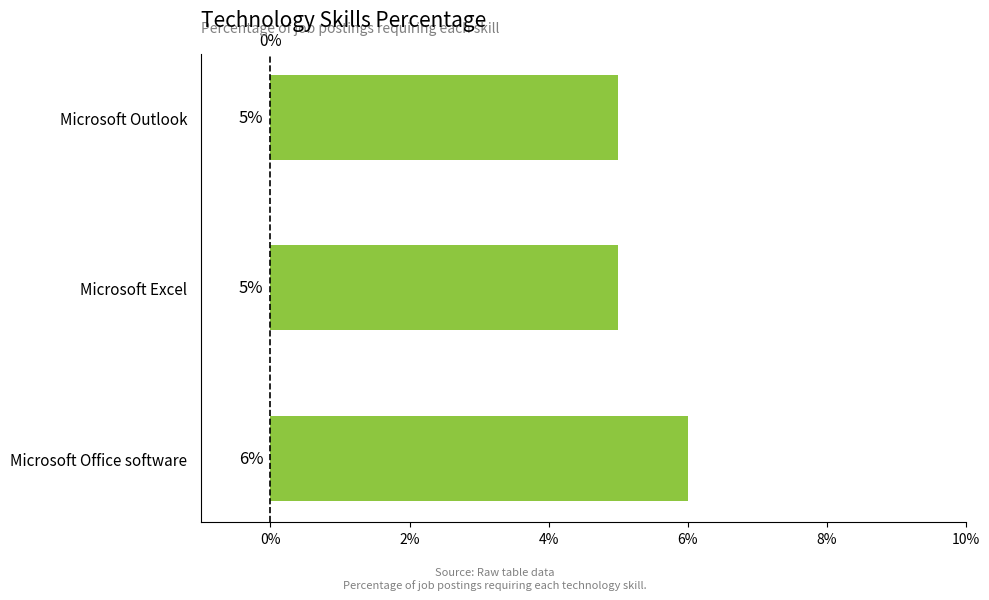

What is the sum of all values?

16